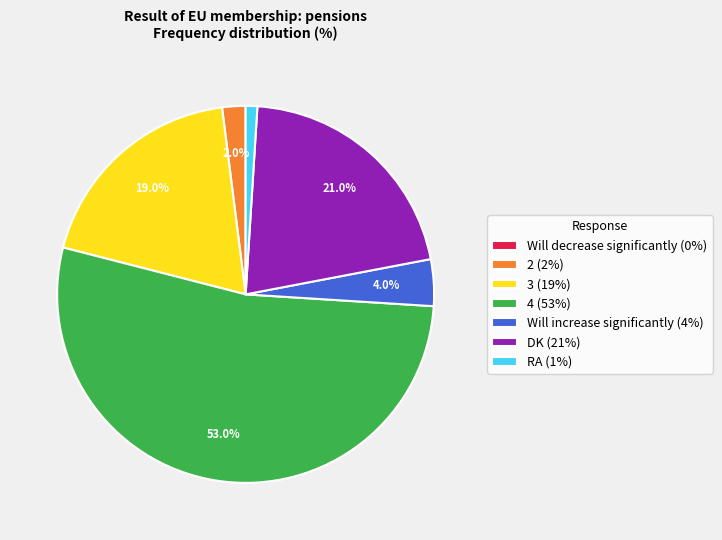

To the nearest percent, what portion does DK represent?

21%